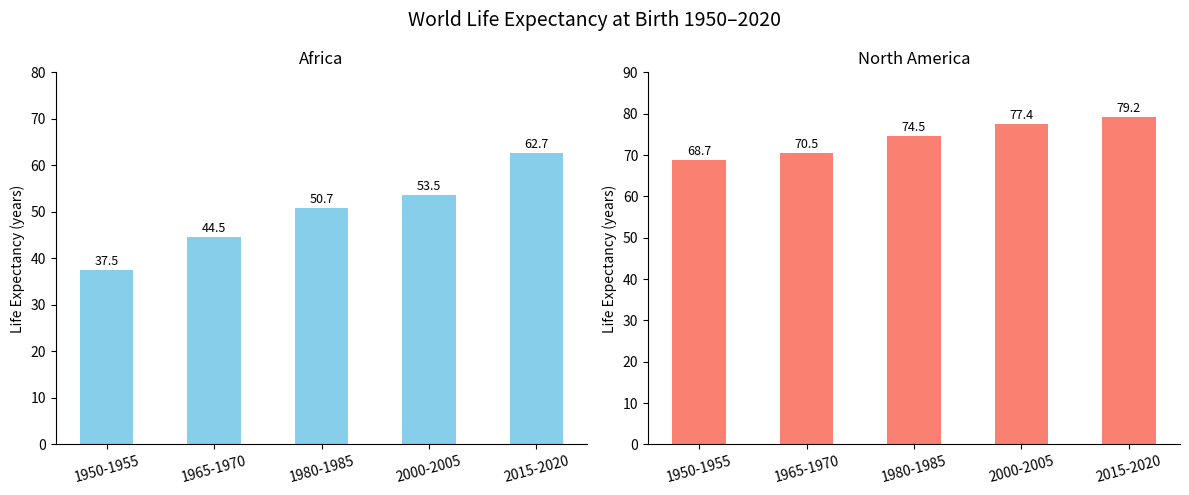

What is the highest value of the North America series?

79.2